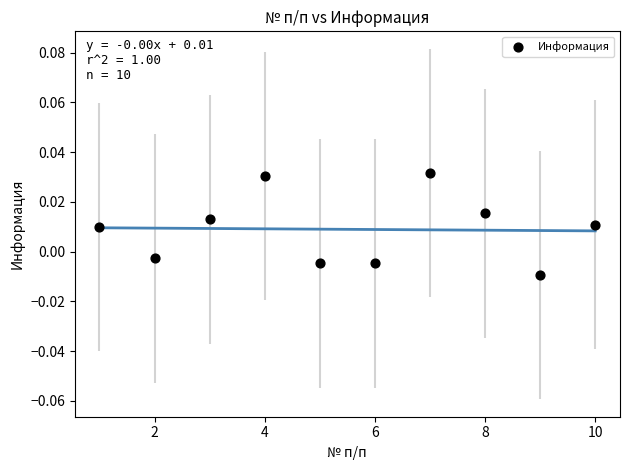

What is the range of X values (max minus min)?

9.0